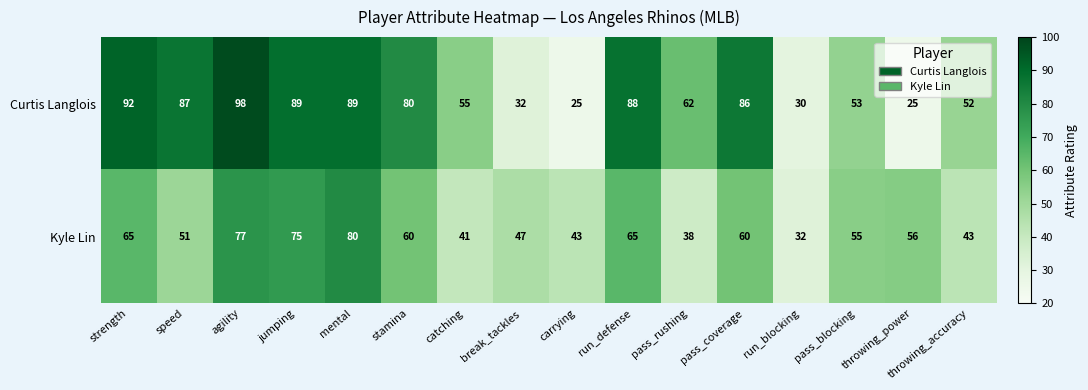

What is the sum of the Curtis Langlois values at throwing_power and speed?

112